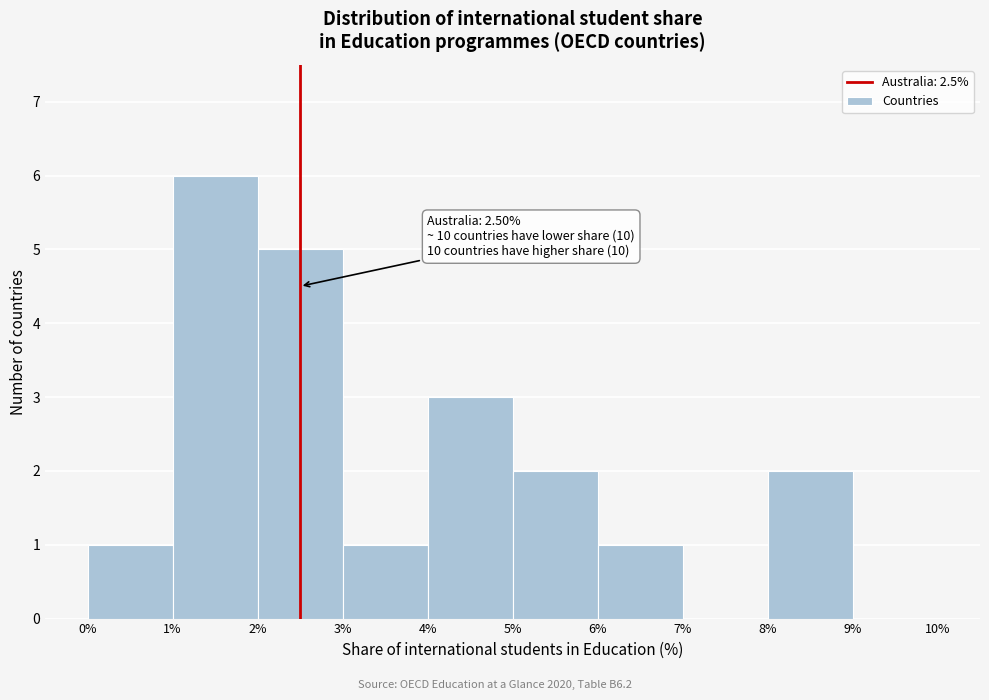

Over which range of the x-axis is the bar tallest?

1% to 2%